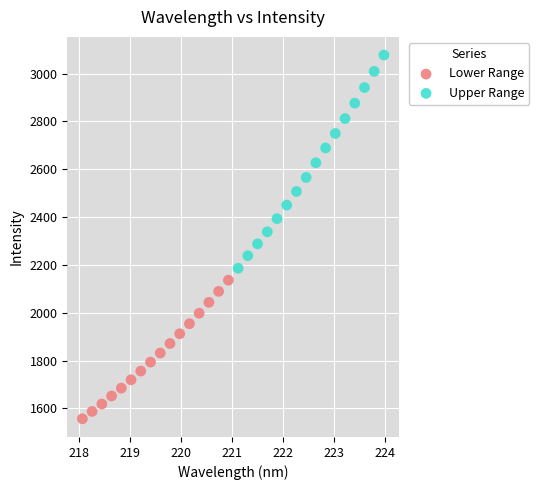

Which series has the largest Y range (max minus min)?

Upper Range